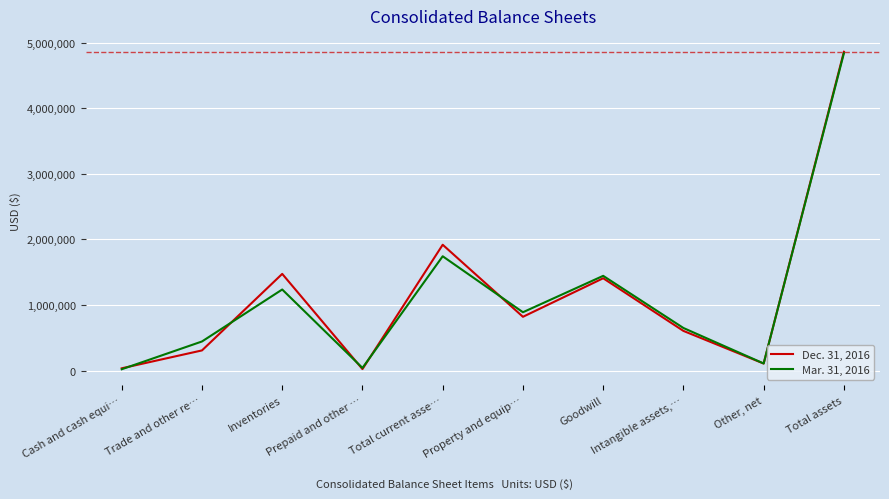

Which series has the widest spread of values?

Dec. 31, 2016